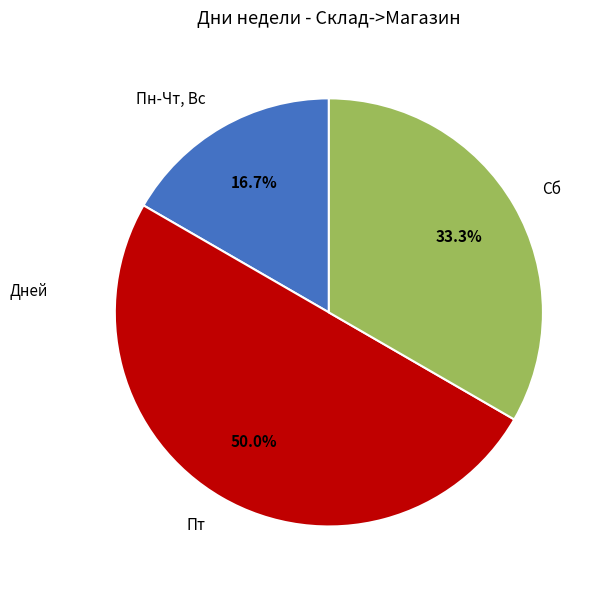

Is it true that Пт is 50% of the pie?

True